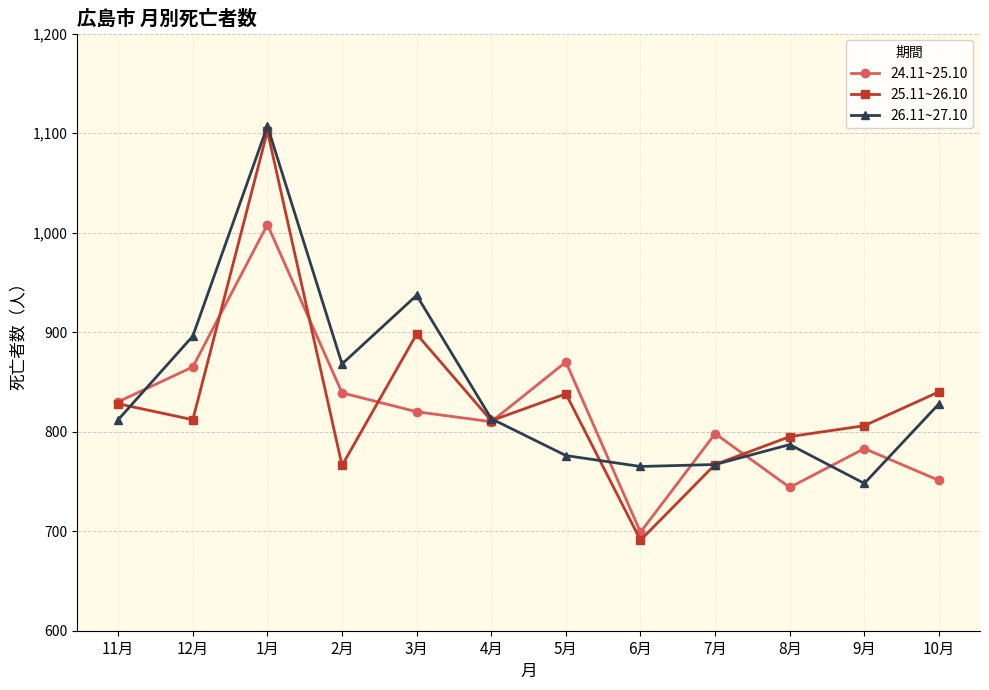

What is the difference between the maximum and minimum values in the 24.11~25.10 series?

309